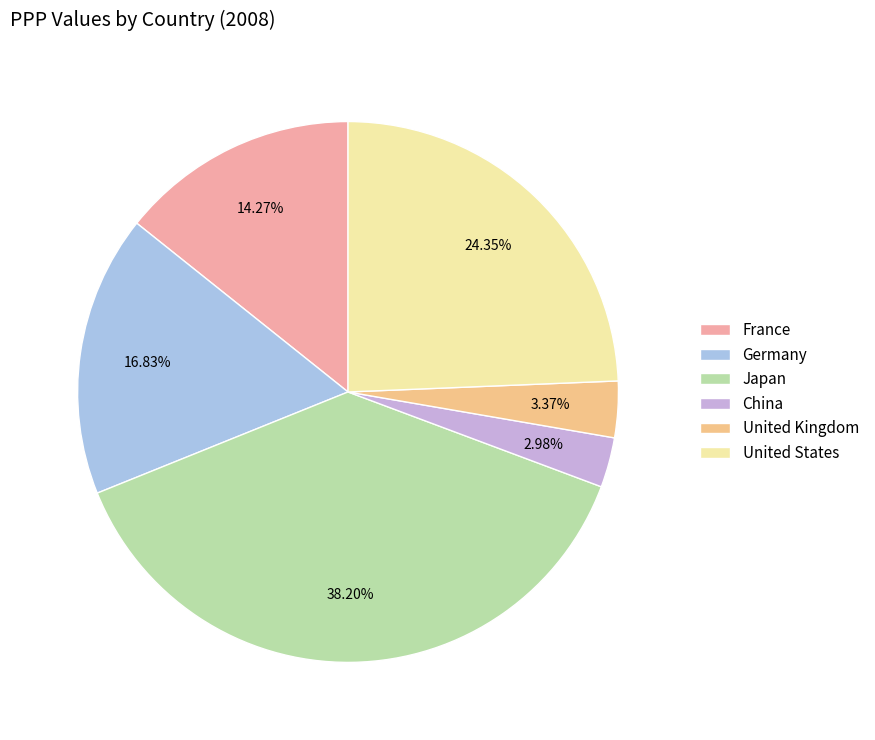

Which category has the biggest portion of the pie?

Japan